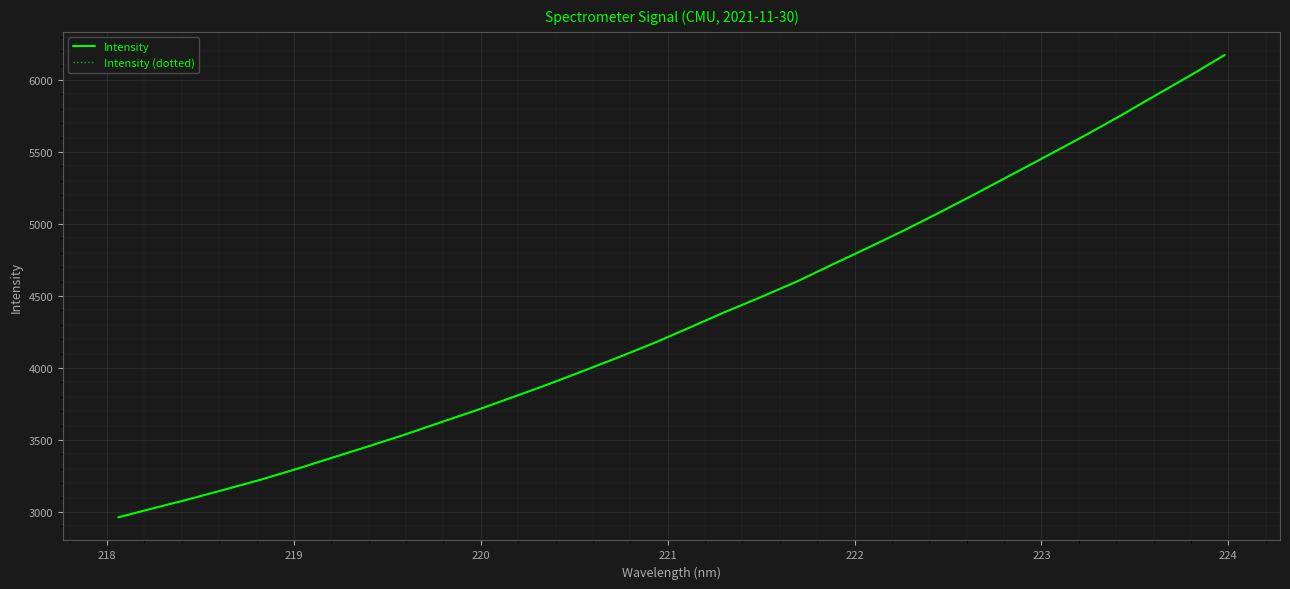

True or false: Intensity (dotted) has more than 1 points higher than both neighbors.

False